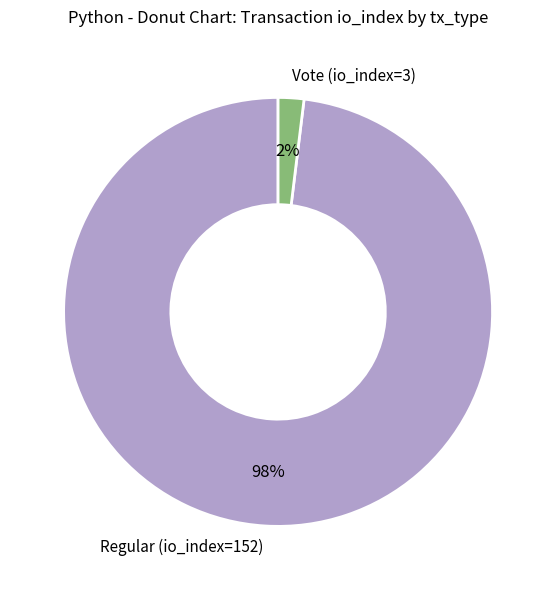

Which category has the biggest portion of the pie?

Regular (io_index=152)